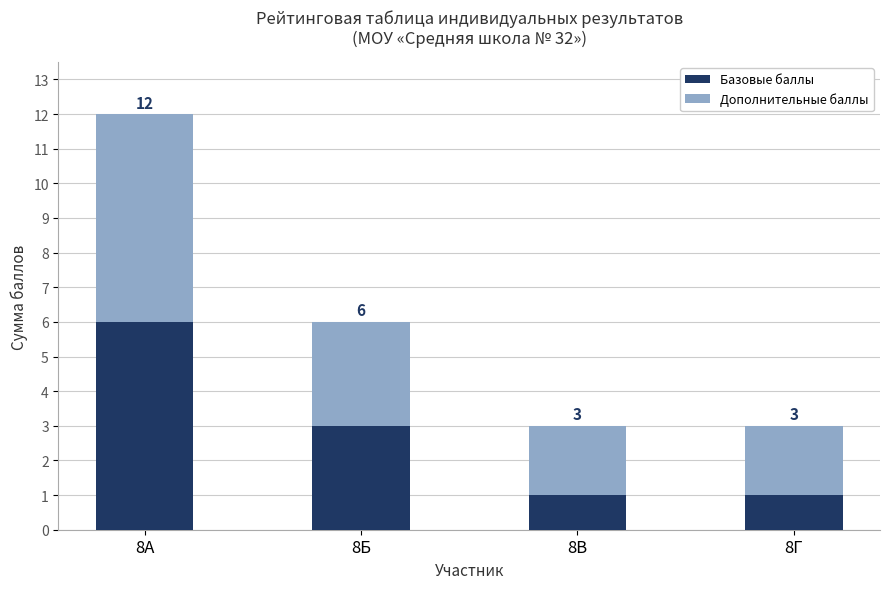

Count the Базовые баллы values in the range 1 to 6.

4